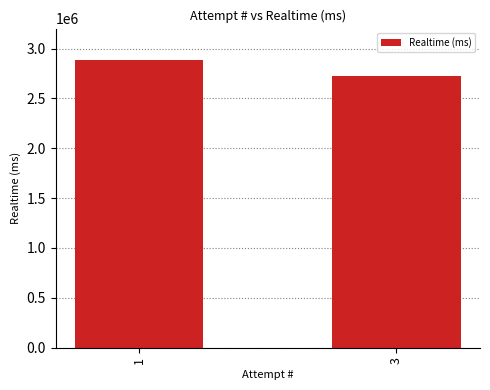

The chart shows a value of 2726297 at 3. True or false?

True